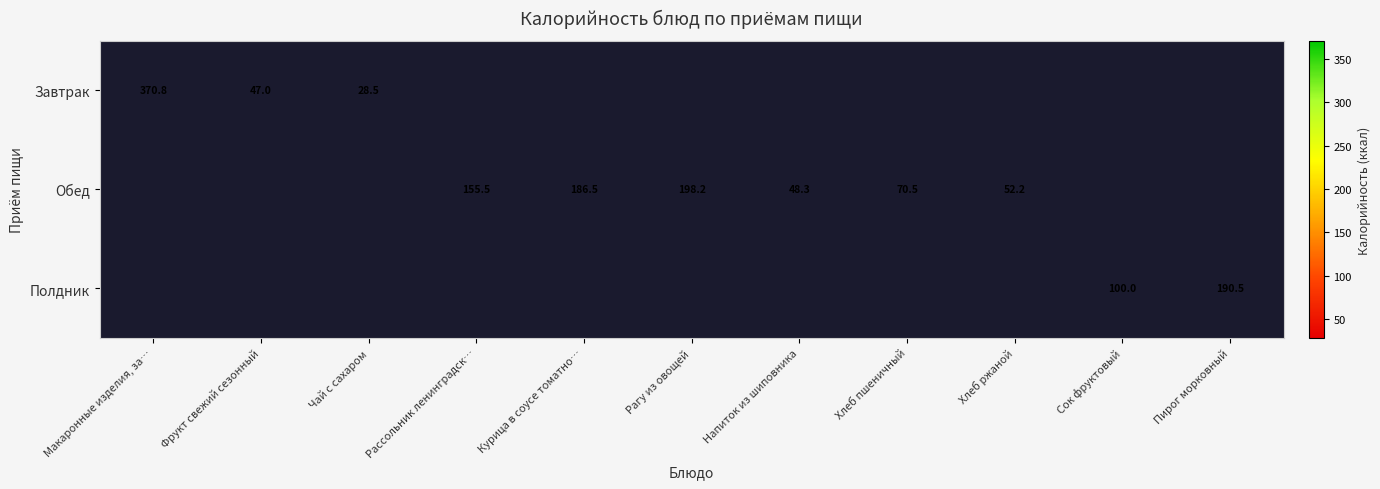

How many values in Обед are above zero?

6